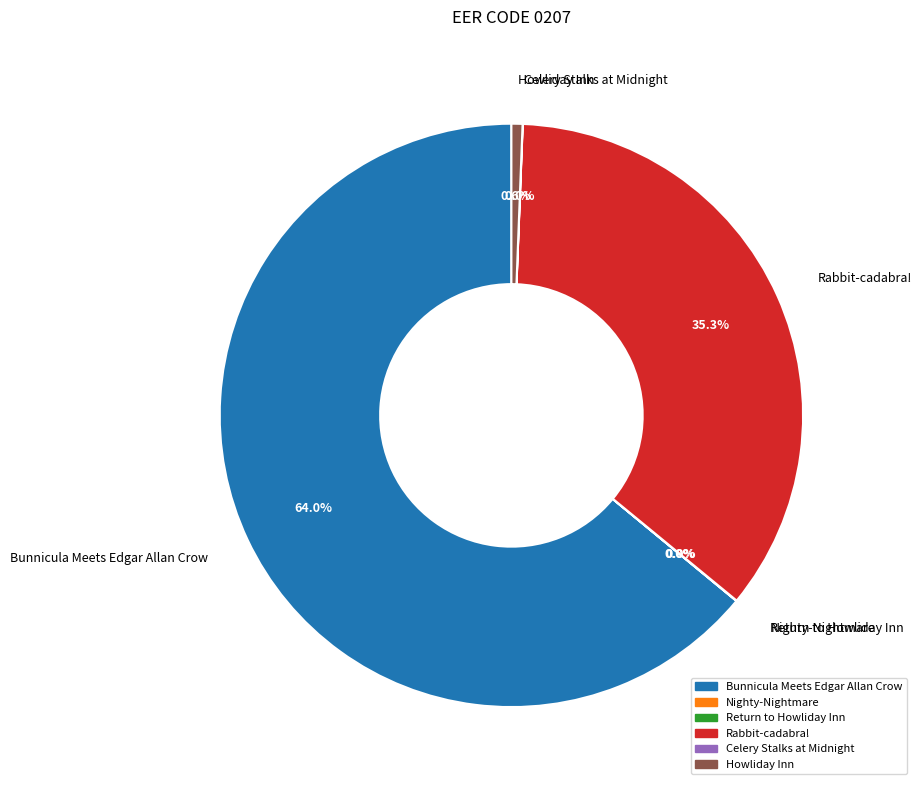

What is the majority slice?

Bunnicula Meets Edgar Allan Crow